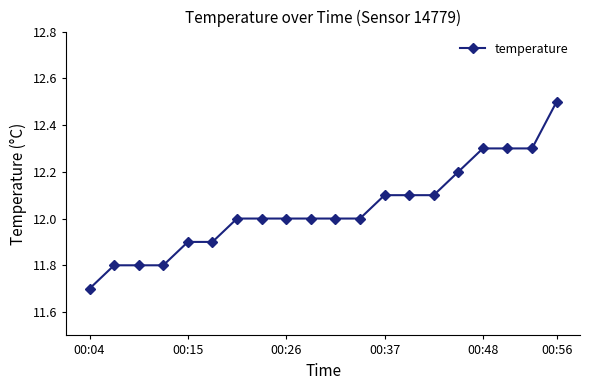

What is the maximum value shown in the chart?

12.5